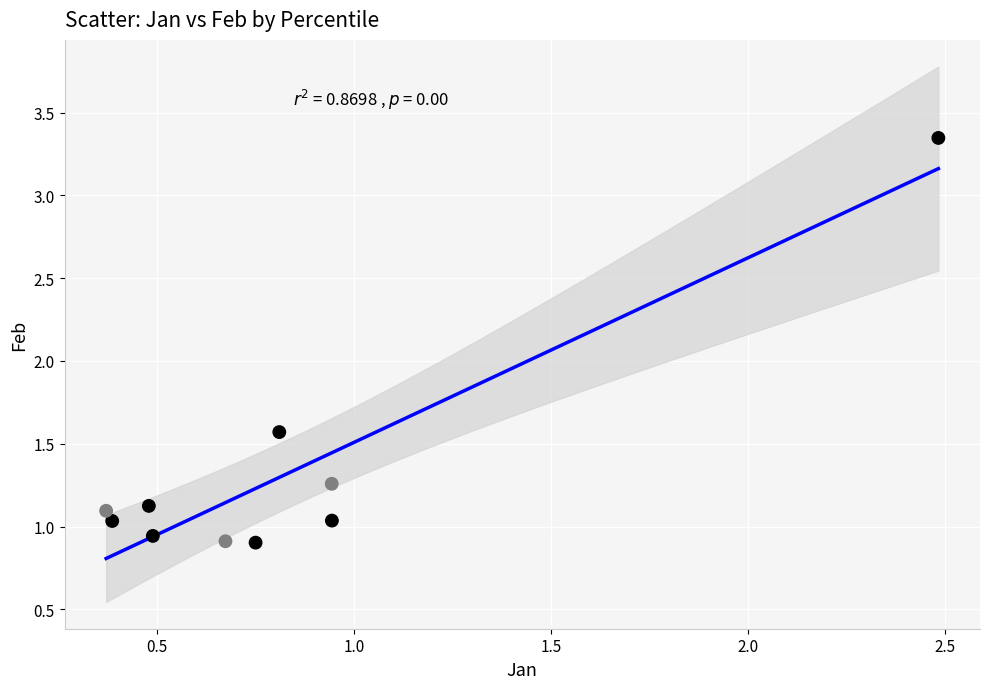

What Y value in the scatter plot is closest to 2?

1.6